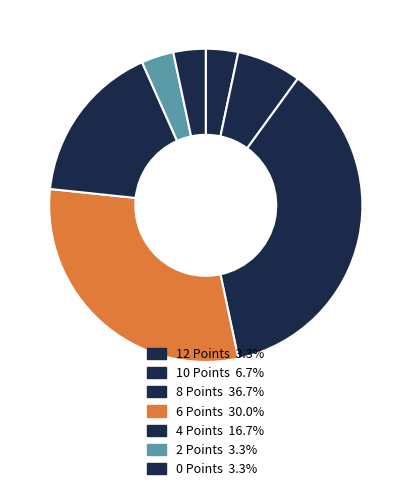

How many segments does this pie chart have?

7